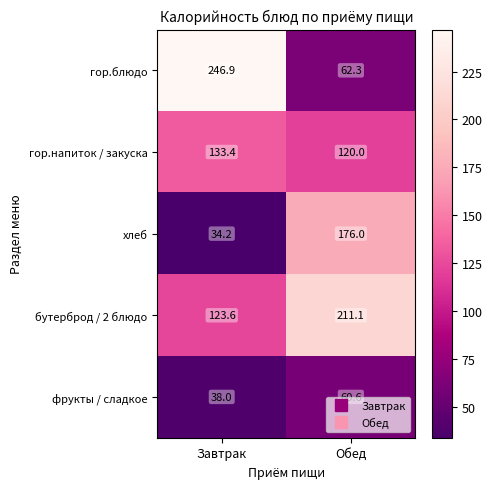

What is the smallest value displayed?

34.2